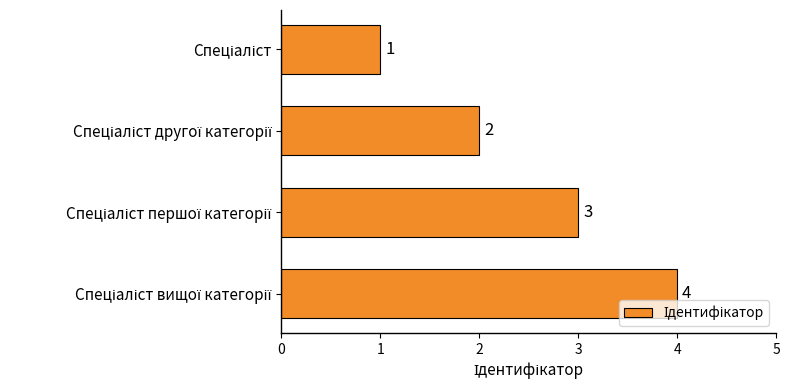

What is the value of the 2nd bar from the top?

2